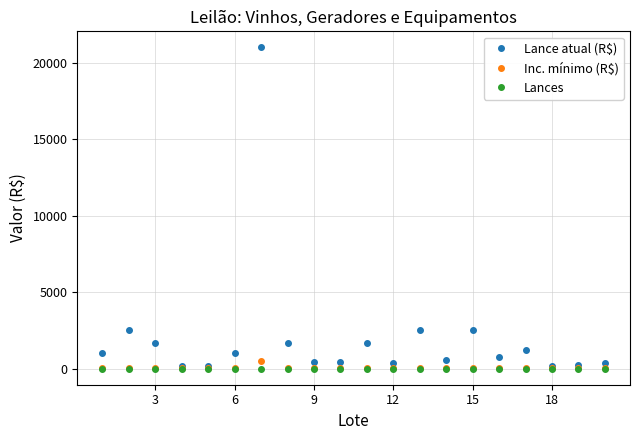

Which series has the largest range (max minus min)?

Lance atual (R$)